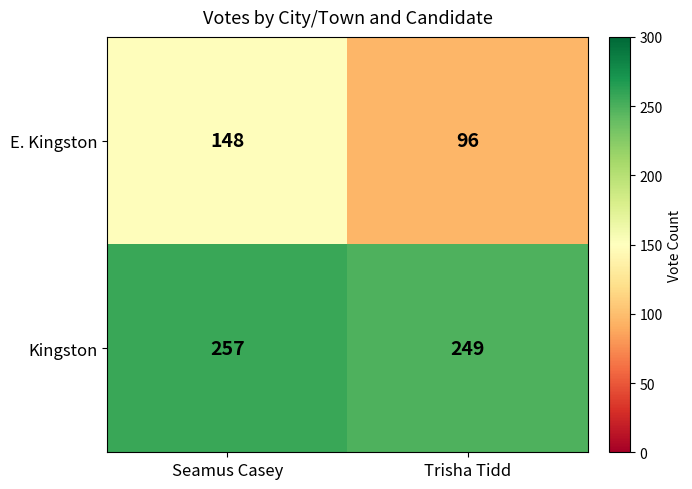

Is it true that E. Kingston equals 148 at Seamus Casey?

True